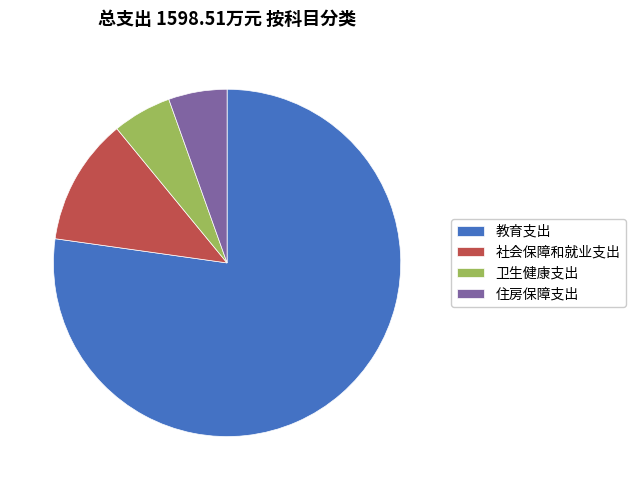

What is the ratio of the value at 卫生健康支出 to the value at 住房保障支出?

1.0